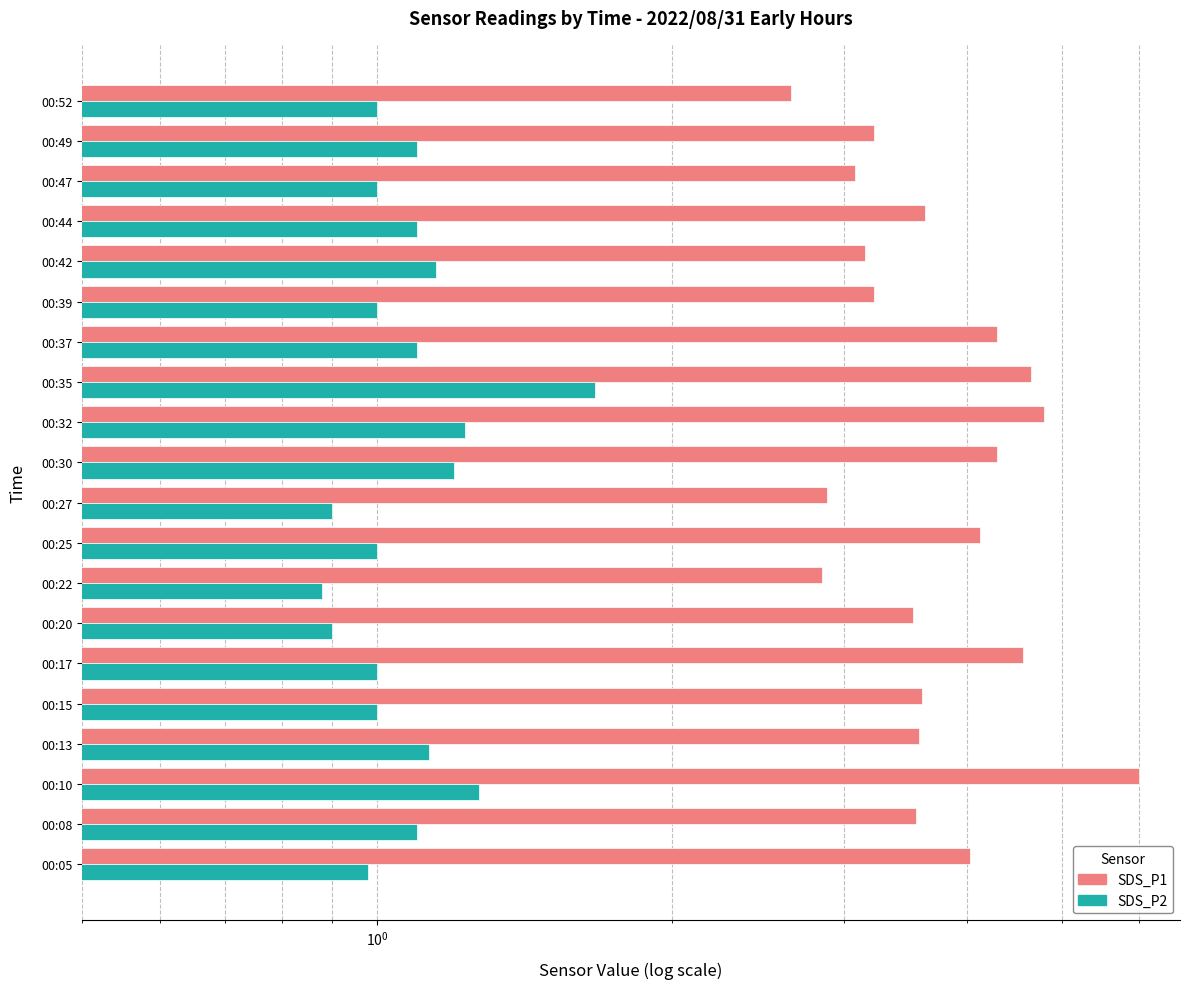

Between 00:25 and 00:37, which series saw the biggest shift?

SDS_P1